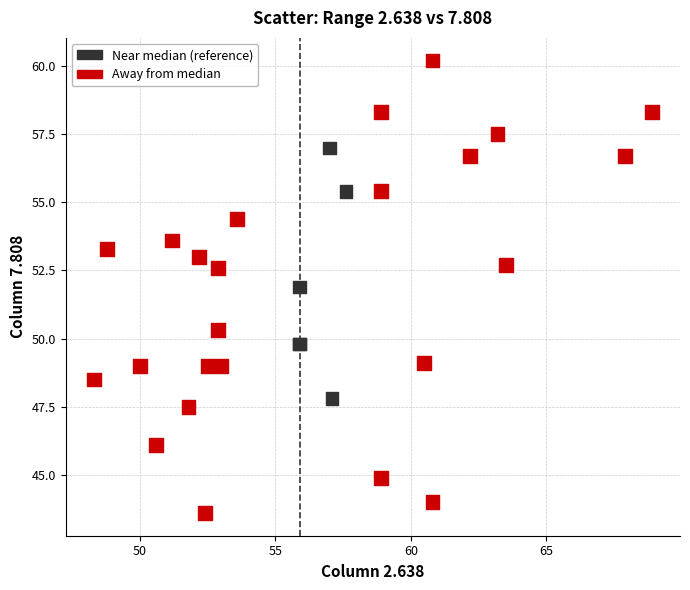

What Y value in the scatter plot is closest to 51?

50.3